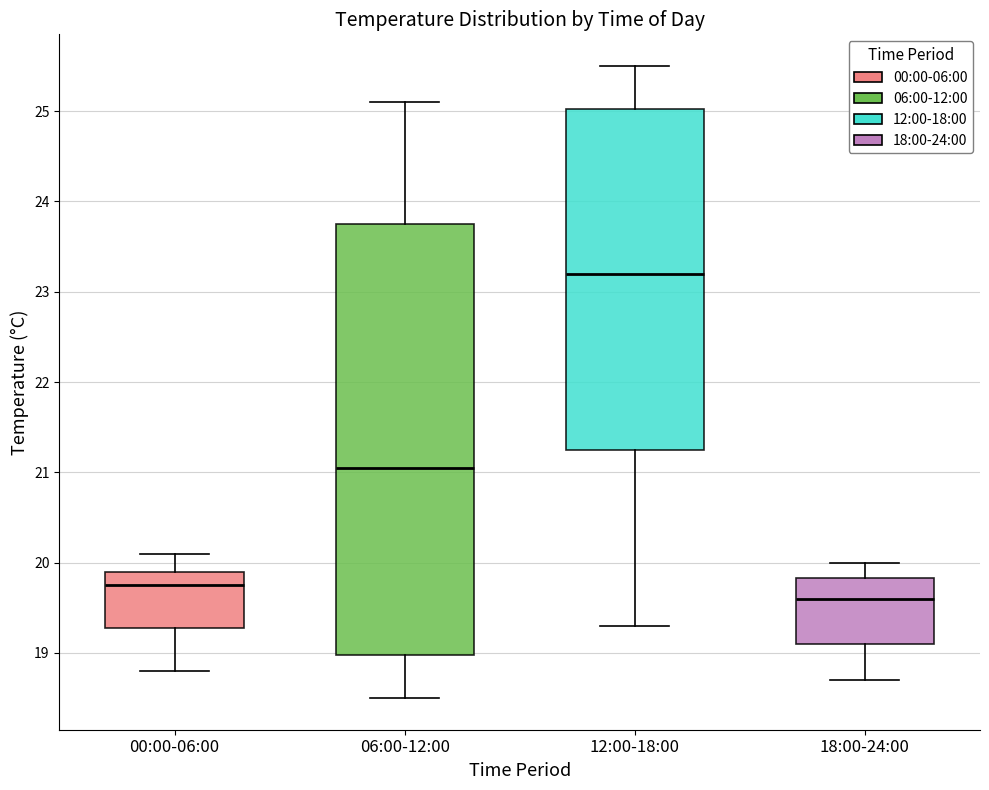

Reading left to right, read every box against the y-axis: the position of its median line, the range the box covers, and the ends of its whiskers. The values are not printed on the chart, so give them approximately, as read against the axis.

00:00-06:00: median 19.8, box 19.3 to 19.9, whiskers 18.8 to 20.1
06:00-12:00: median 21.1, box 19.0 to 23.8, whiskers 18.5 to 25.1
12:00-18:00: median 23.2, box 21.3 to 25.0, whiskers 19.3 to 25.5
18:00-24:00: median 19.6, box 19.1 to 19.8, whiskers 18.7 to 20.0